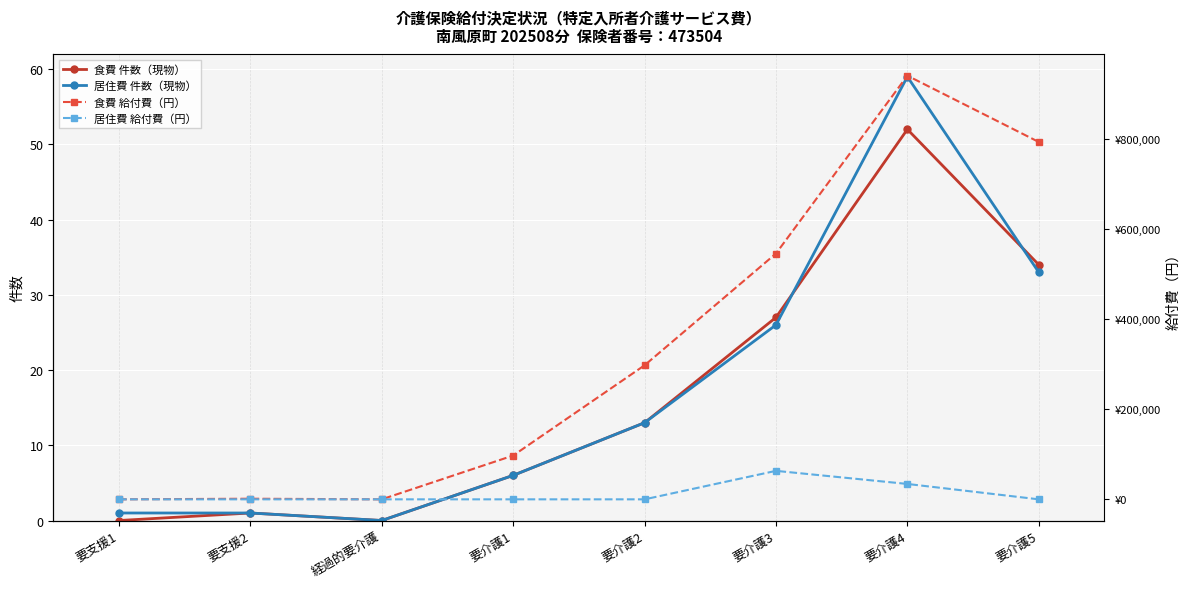

What is the spread (max minus min) of values at 要介護3?

546194